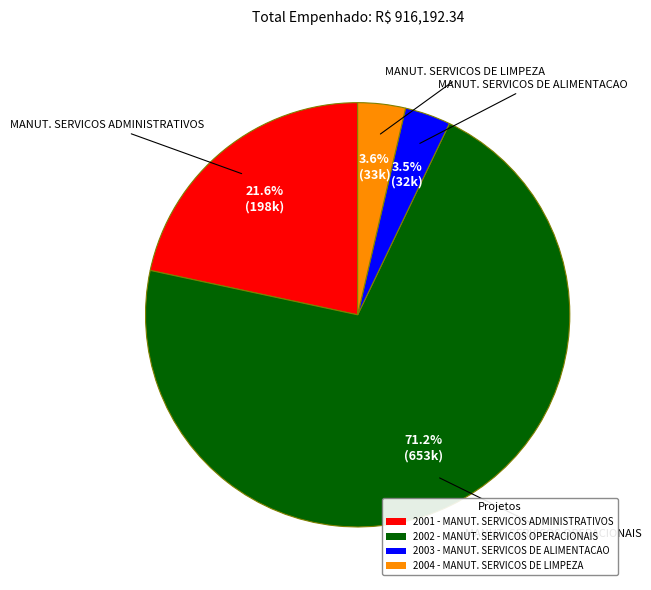

Which category accounts for the majority?

MANUT. SERVICOS OPERACIONAIS